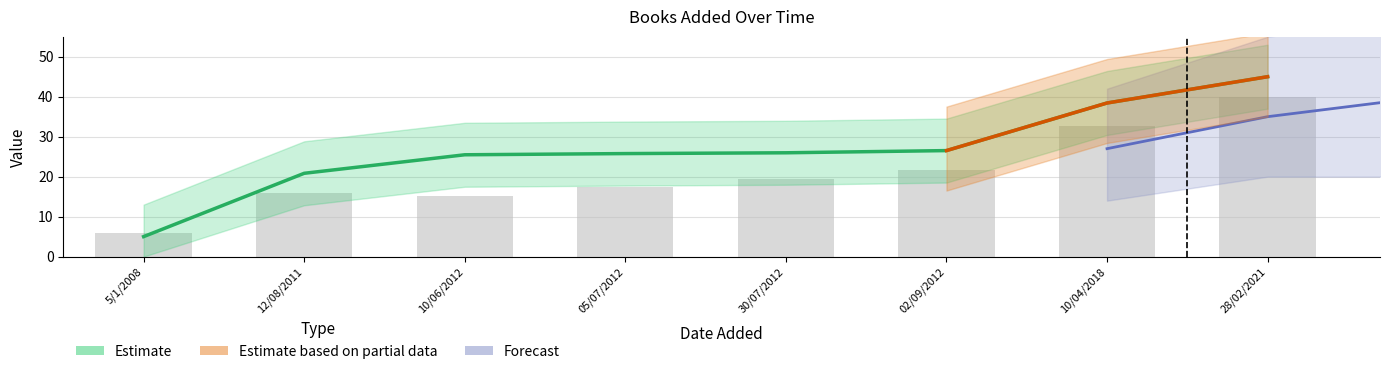

Approximately how many times larger is the value at 28/02/2021 compared to 12/08/2011?

2.2